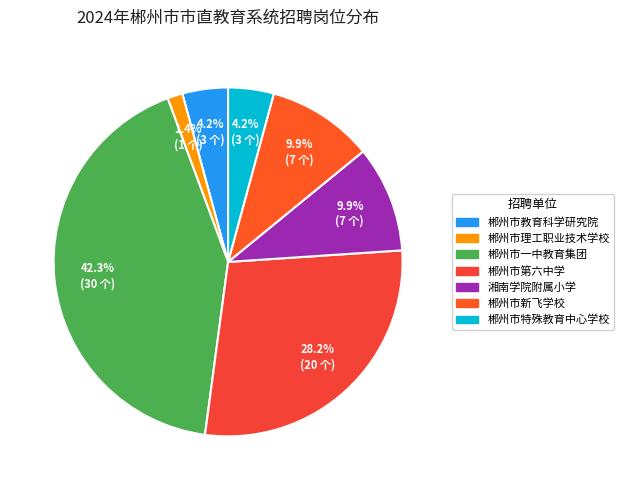

Do 郴州市教育科学研究院 and 郴州市理工职业技术学校 together represent more than half of the pie?

No